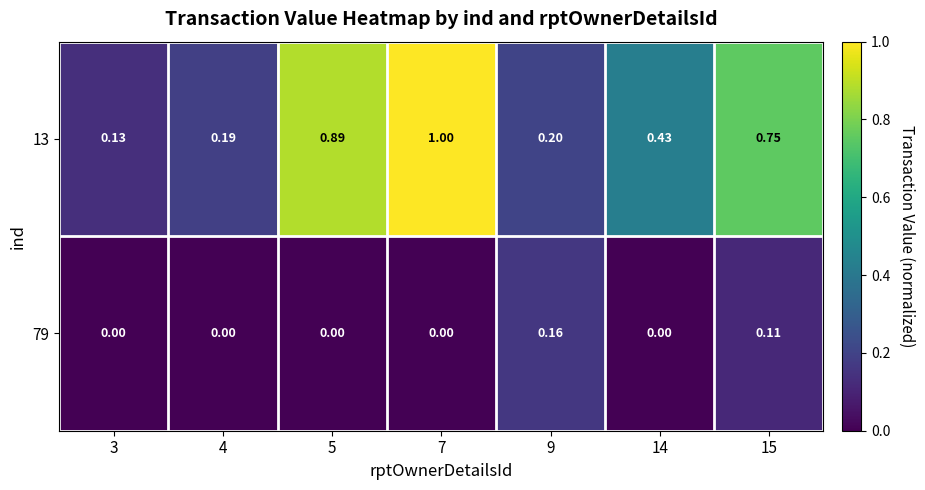

What is the total value across all series at 4?

0.2